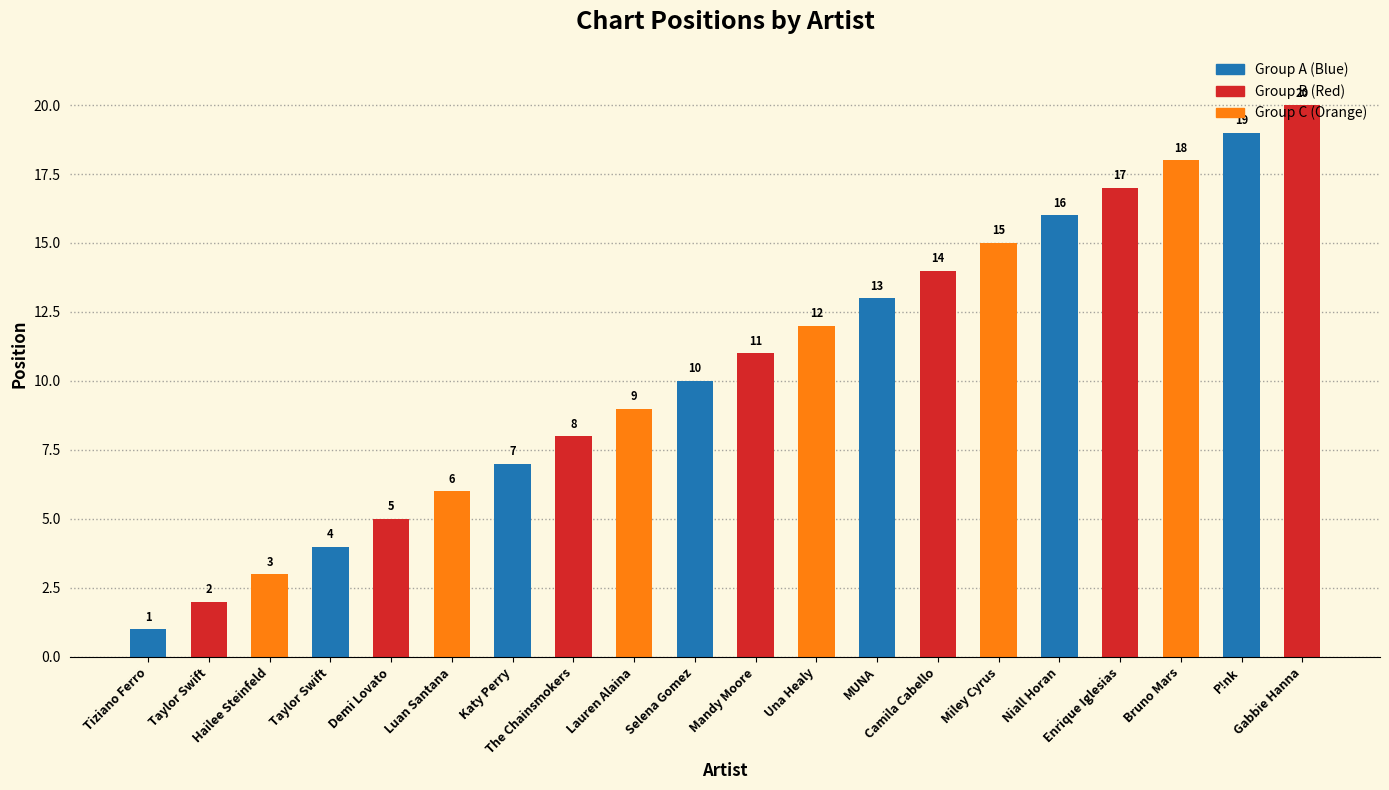

List the labels in order of value, largest first.

Gabbie Hanna, P!nk, Bruno Mars, Enrique Iglesias, Niall Horan, Miley Cyrus, Camila Cabello, MUNA, Una Healy, Mandy Moore, Selena Gomez, Lauren Alaina, The Chainsmokers, Katy Perry, Luan Santana, Demi Lovato, Taylor Swift, Hailee Steinfeld, Taylor Swift, Tiziano Ferro